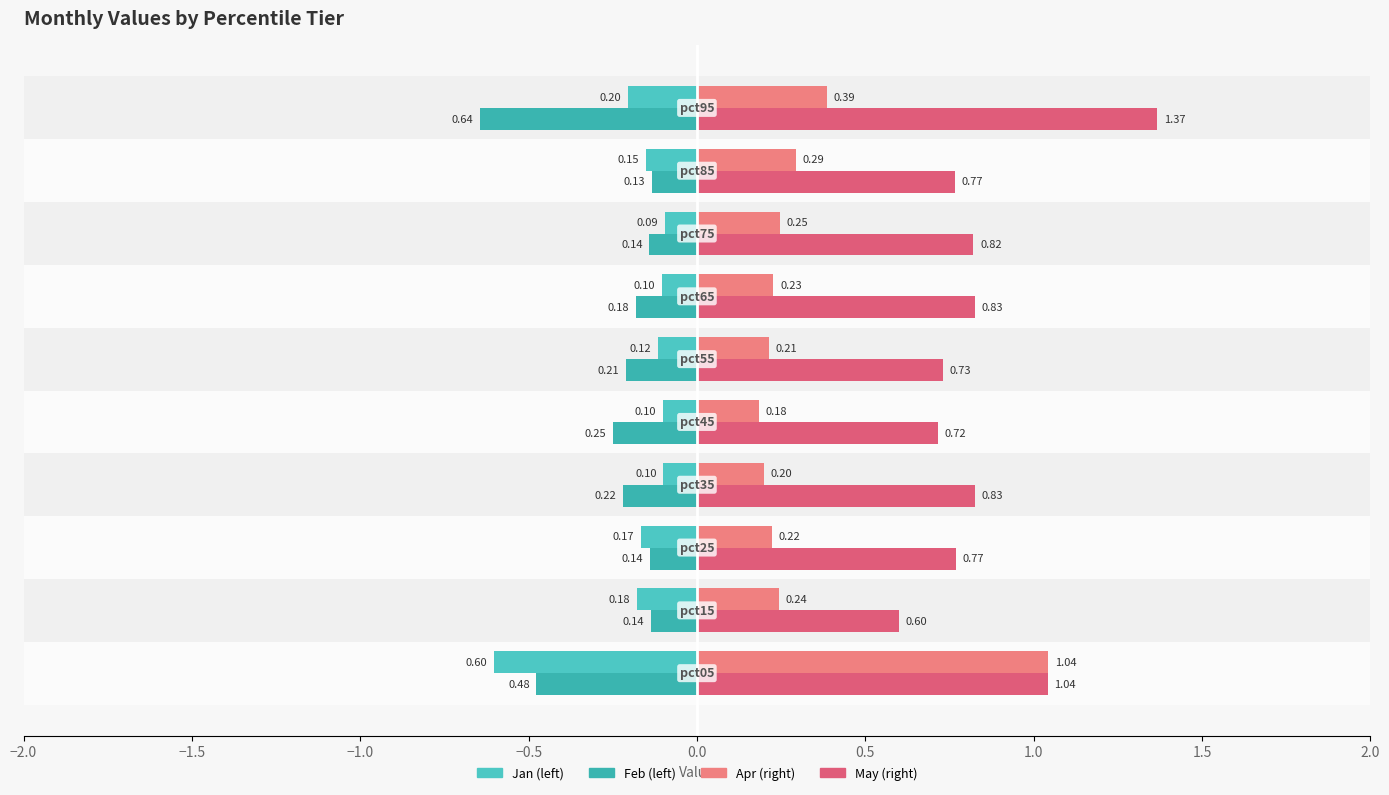

Reading right to left, what are all the values shown in this chart?

Jan: -0.2	-0.2	-0.1	-0.1	-0.1	-0.1	-0.1	-0.2	-0.2	-0.6
Feb: -0.6	-0.1	-0.1	-0.2	-0.2	-0.3	-0.2	-0.1	-0.1	-0.5
Apr: 0.4	0.3	0.2	0.2	0.2	0.2	0.2	0.2	0.2	1.0
May: 1.4	0.8	0.8	0.8	0.7	0.7	0.8	0.8	0.6	1.0